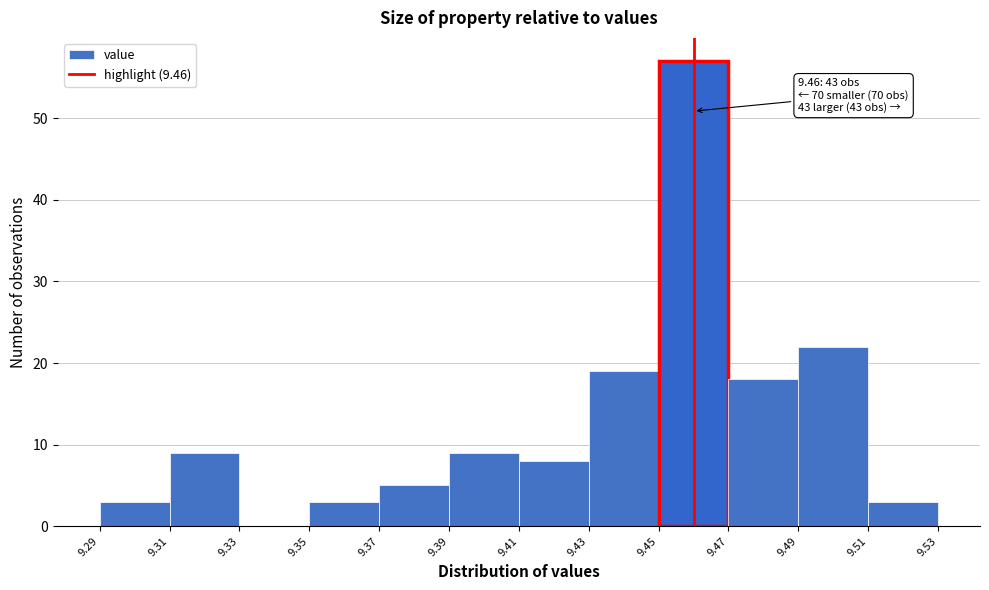

Over which range of the x-axis is the bar tallest?

9.45 to 9.47